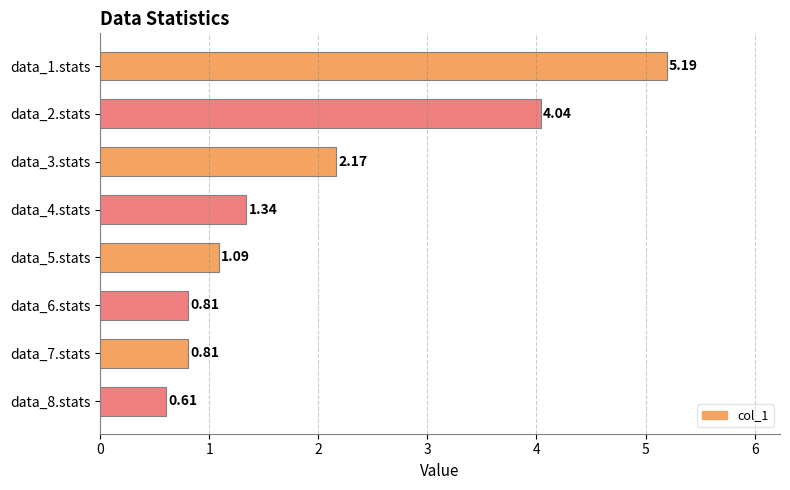

What is the difference between the values at data_7.stats and data_4.stats?

0.5